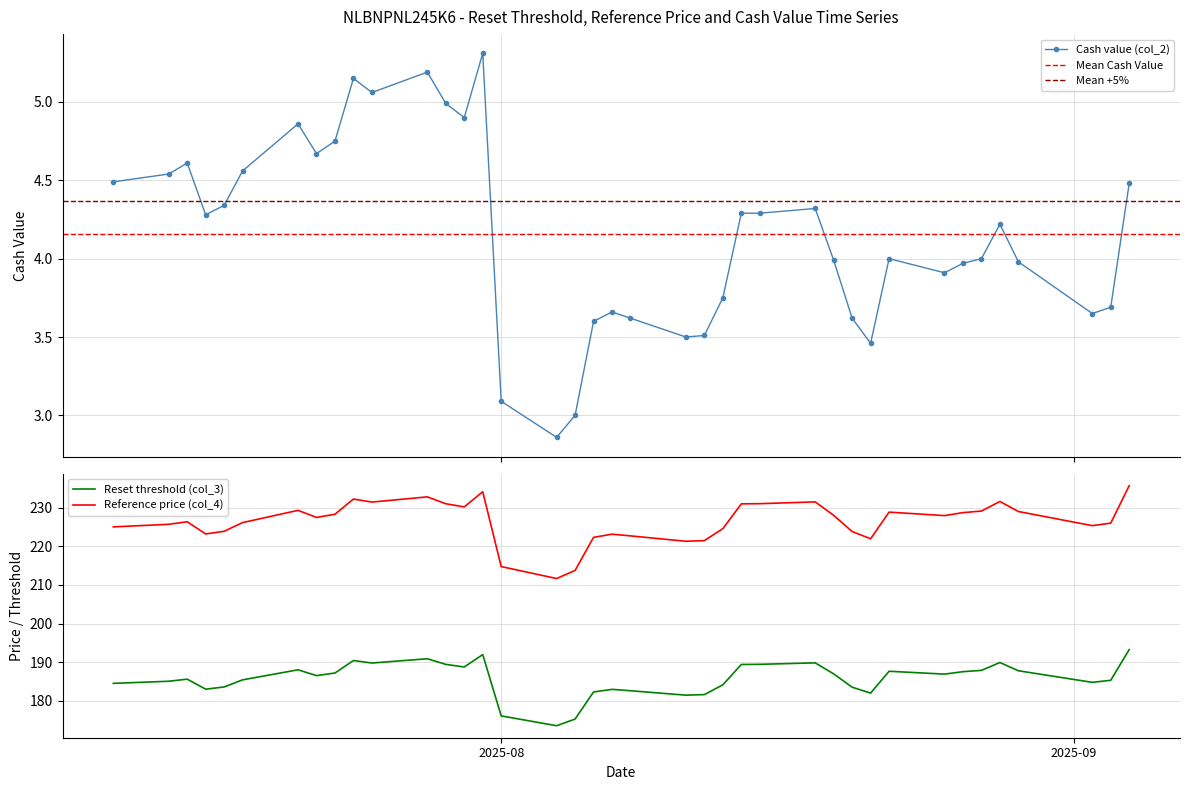

What are all the series names shown in the legend?

Reset threshold (col_3), Reference price (col_4), Cash value (col_2)